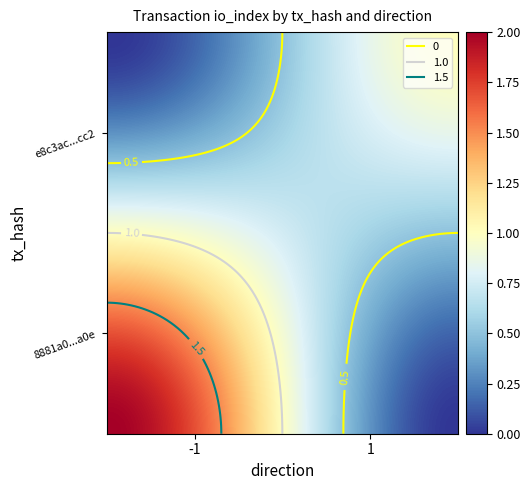

What is the maximum value for e8c3ac140a64ed33817dffbafab2cfea4c98cc2?

1